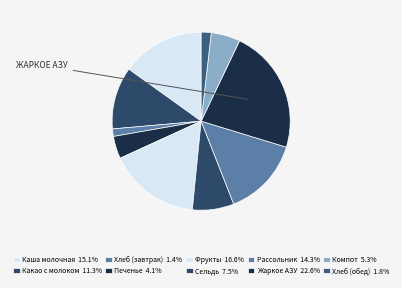

Is the sum of Какао с молоком and Каша молочная greater than half?

No